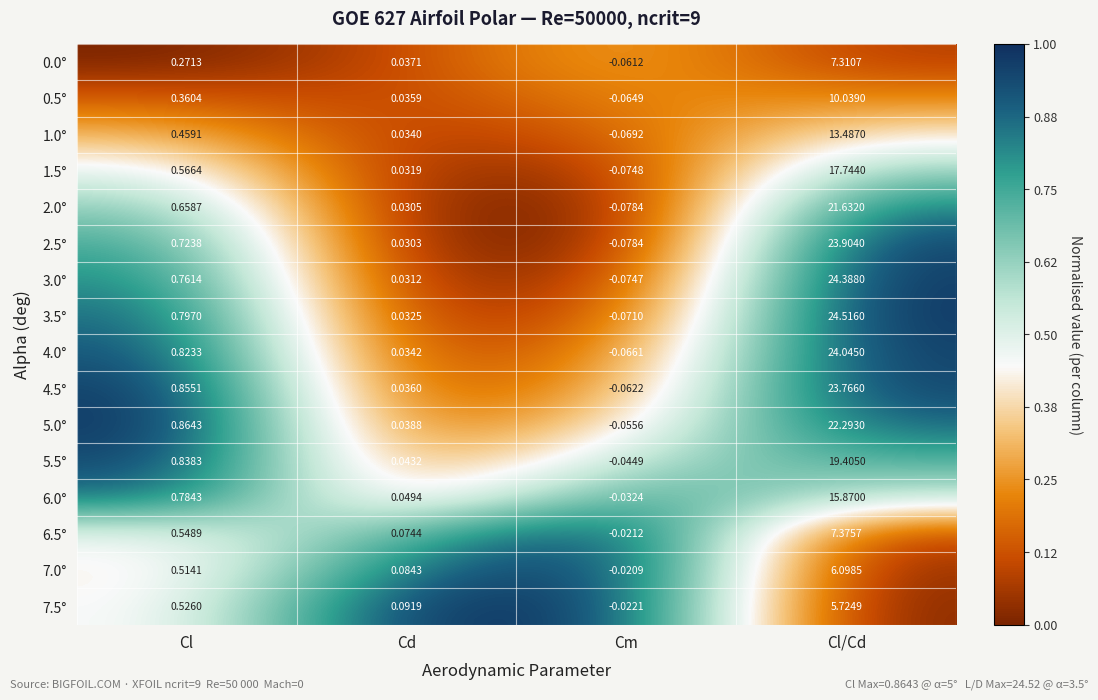

Is the value of 0.5° at Cl/Cd greater than the value of 5.0° at Cd?

Yes